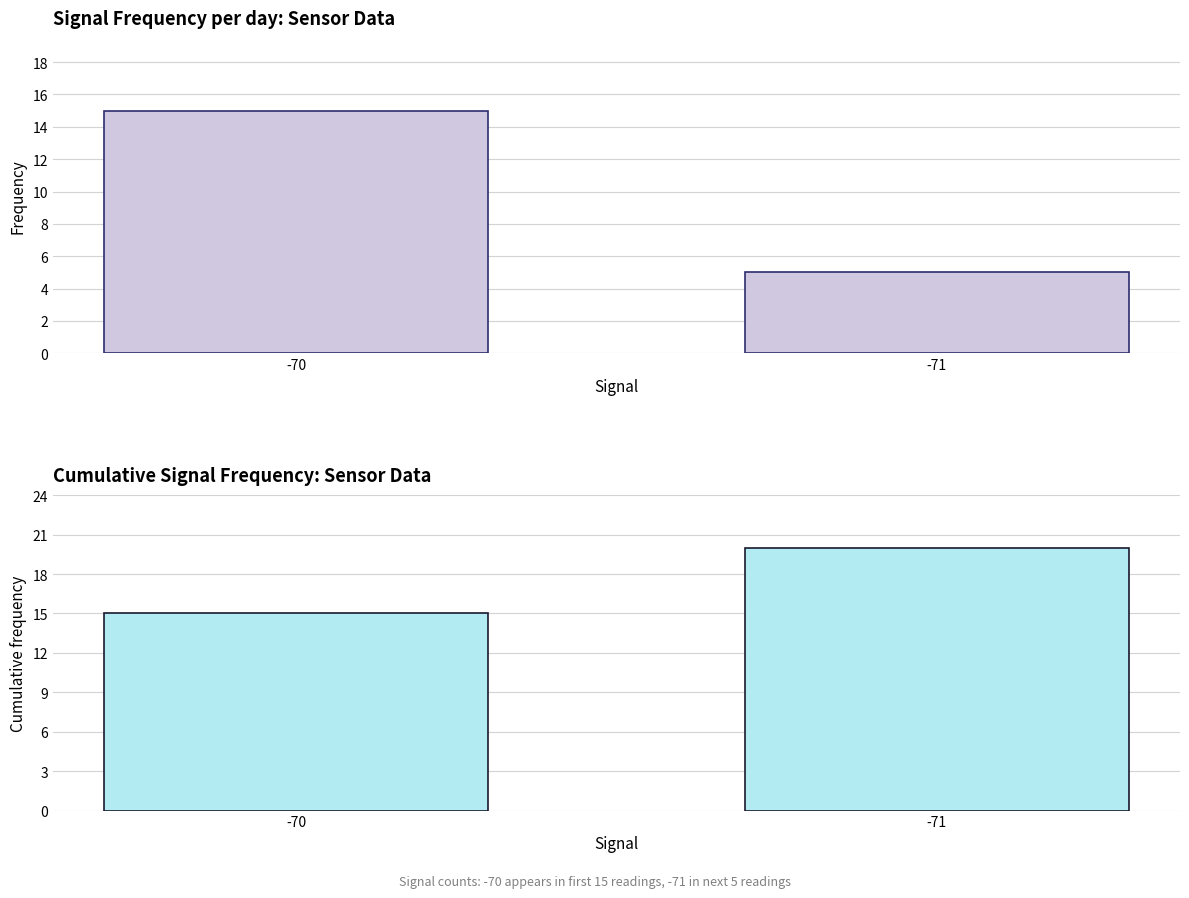

What are all the series names shown in the legend?

Frequency, Cumulative frequency